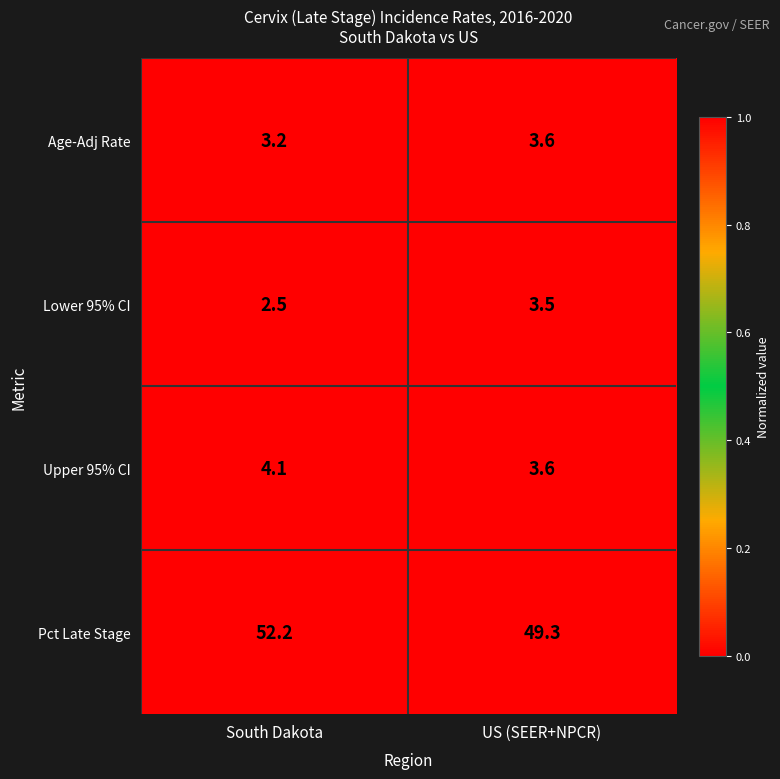

What is the maximum value for Lower 95% CI?

3.5